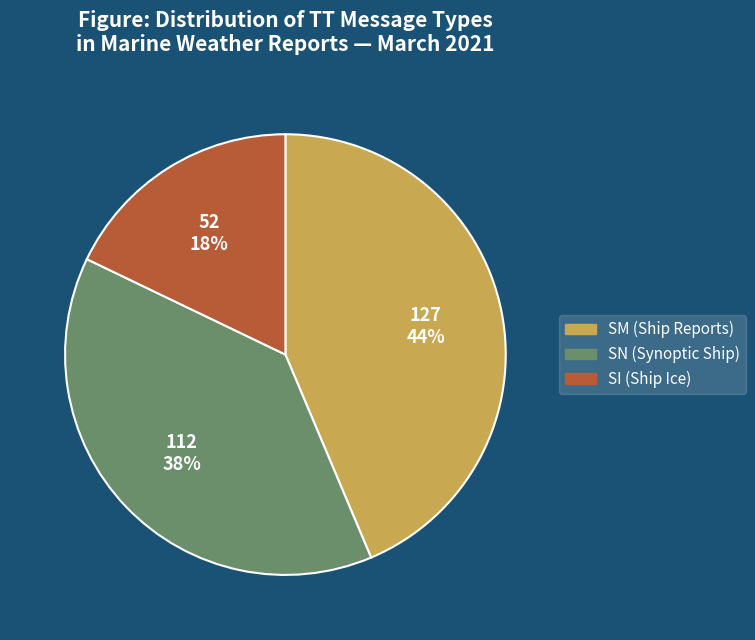

Which slice is the largest?

SM